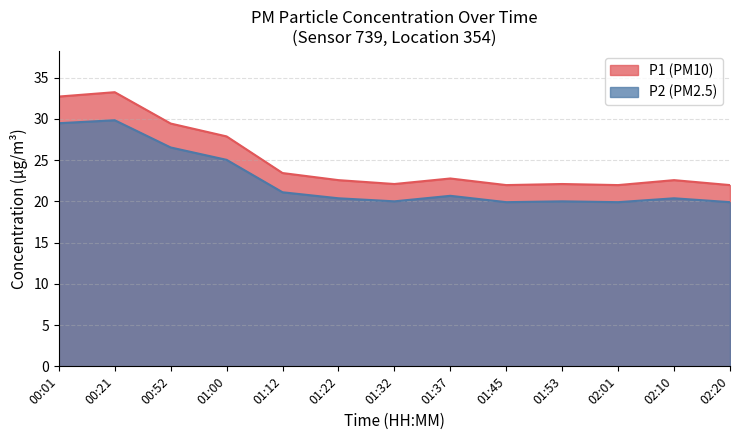

What is the sum of all P1 values?

319.1